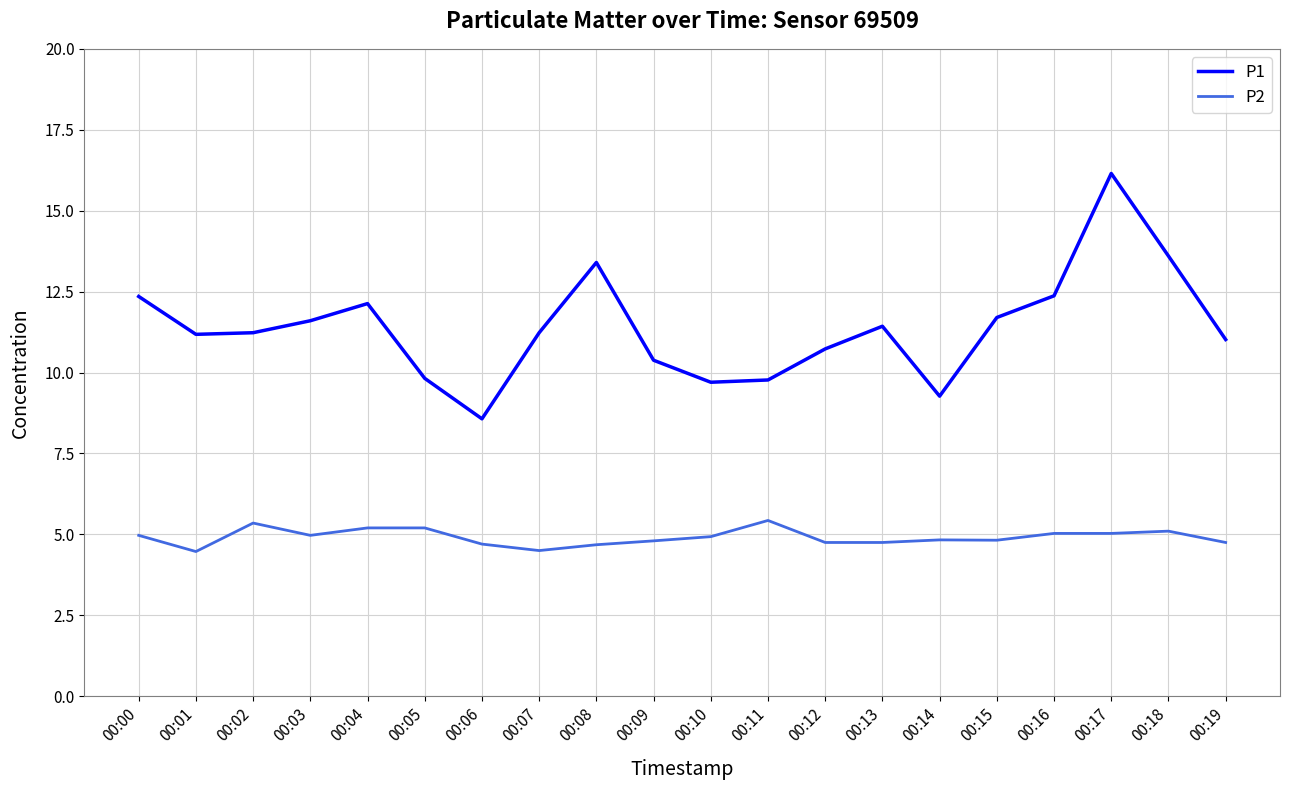

List the series in order of their overall mean, lowest first.

P2, P1